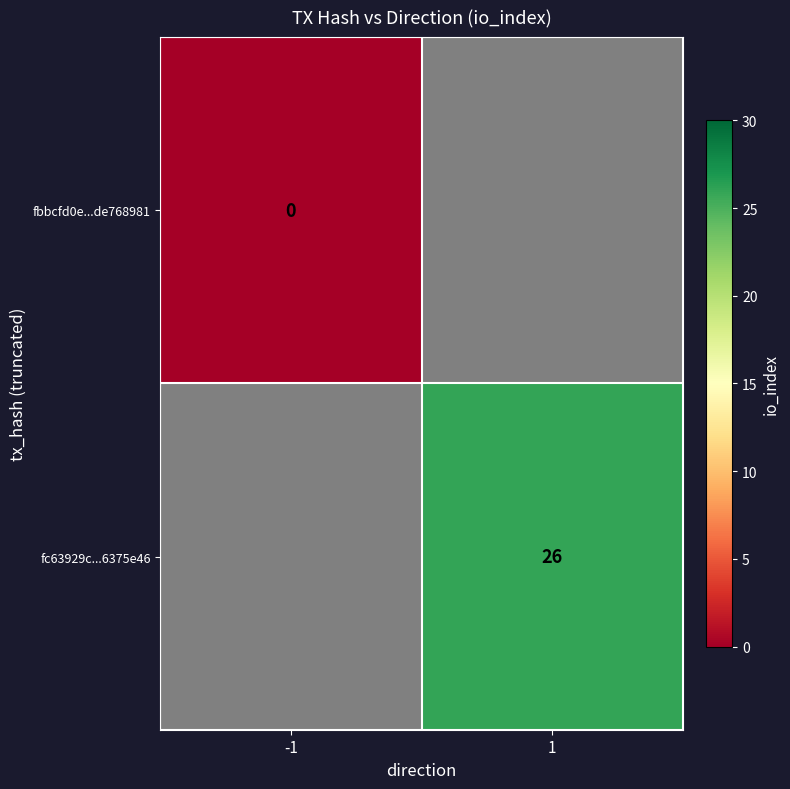

The value of fc63929c...6375e46 at 1 is 44.9. True or false?

False